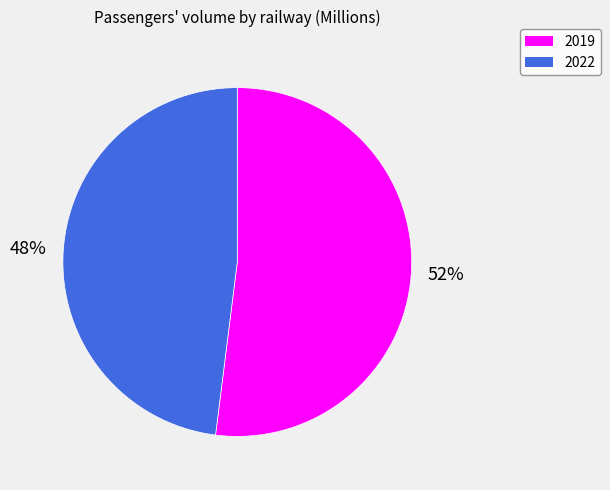

Which category has the biggest portion of the pie?

2019